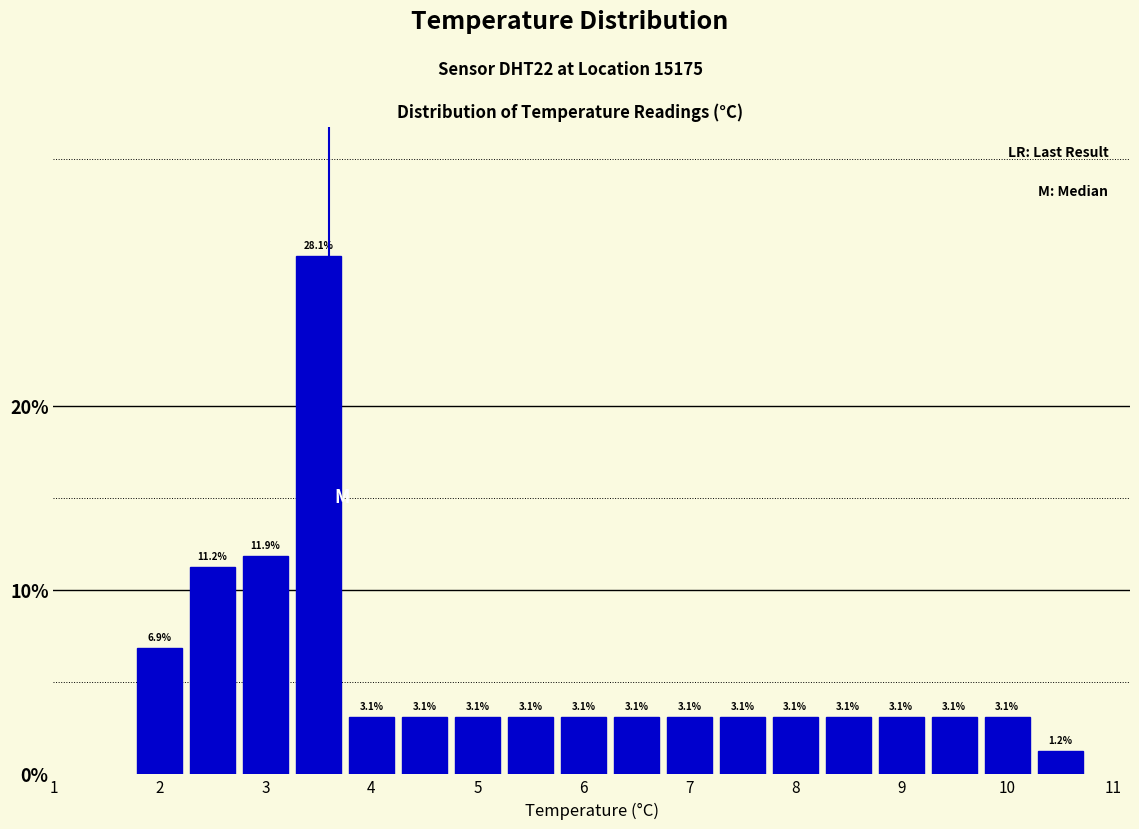

Reading left to right, list every bar in this chart as the range it spans on the x-axis followed by its height. The bar edges are not printed on the chart, so give them approximately, as read against the axis.

1.75 to 2.25: 6.9
2.25 to 2.75: 11.2
2.75 to 3.25: 11.9
3.25 to 3.75: 28.1
3.75 to 4.25: 3.1
4.25 to 4.75: 3.1
4.75 to 5.25: 3.1
5.25 to 5.75: 3.1
5.75 to 6.25: 3.1
6.25 to 6.75: 3.1
6.75 to 7.25: 3.1
7.25 to 7.75: 3.1
7.75 to 8.25: 3.1
8.25 to 8.75: 3.1
8.75 to 9.25: 3.1
9.25 to 9.75: 3.1
9.75 to 10.25: 3.1
10.25 to 10.75: 1.2